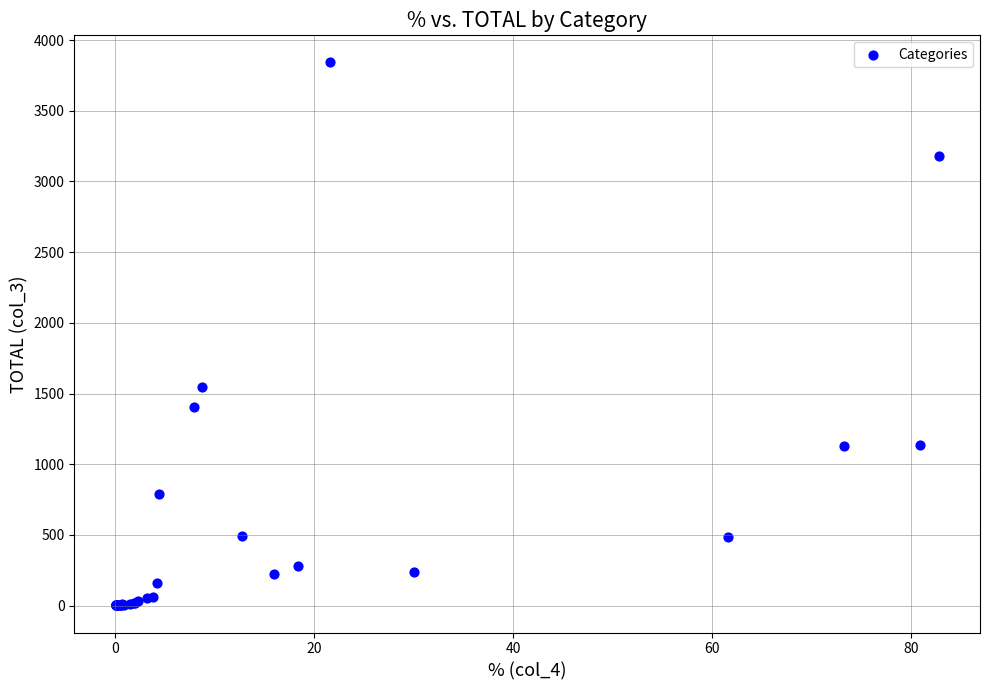

What Y value in the scatter plot is closest to 1921?

1543